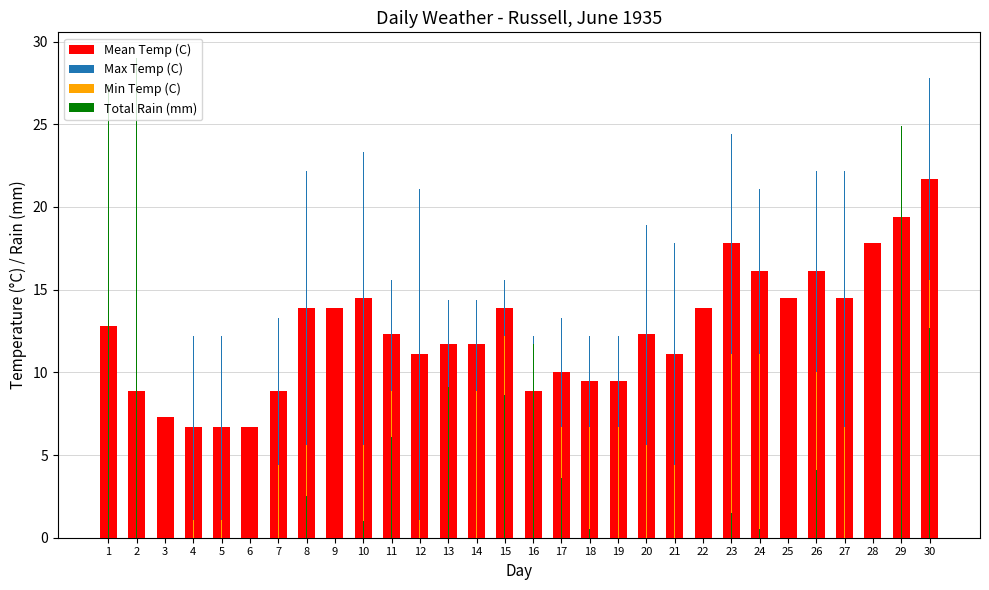

What is the value of the Min Temp (C) bar at the 21st from the left?

4.4